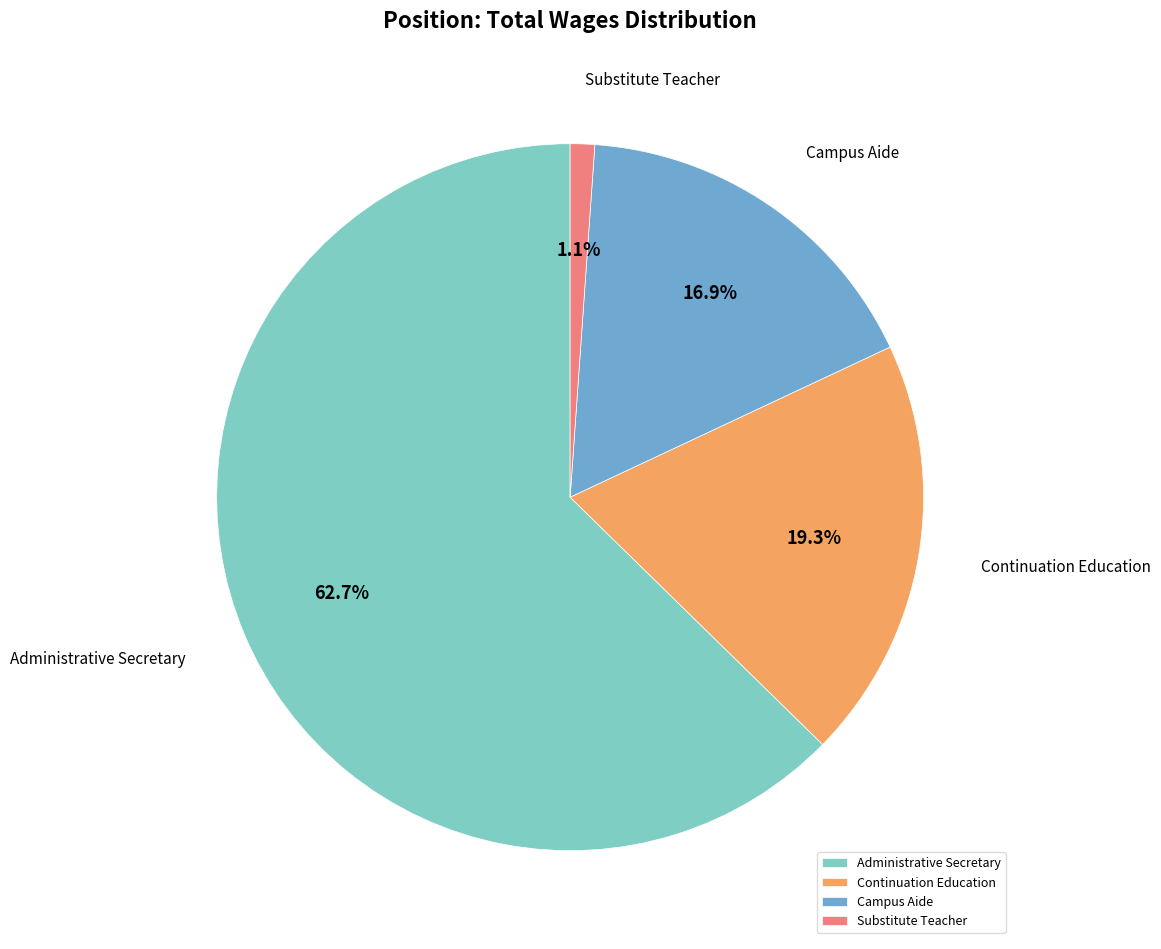

Does Continuation Education represent more than half of the total?

No